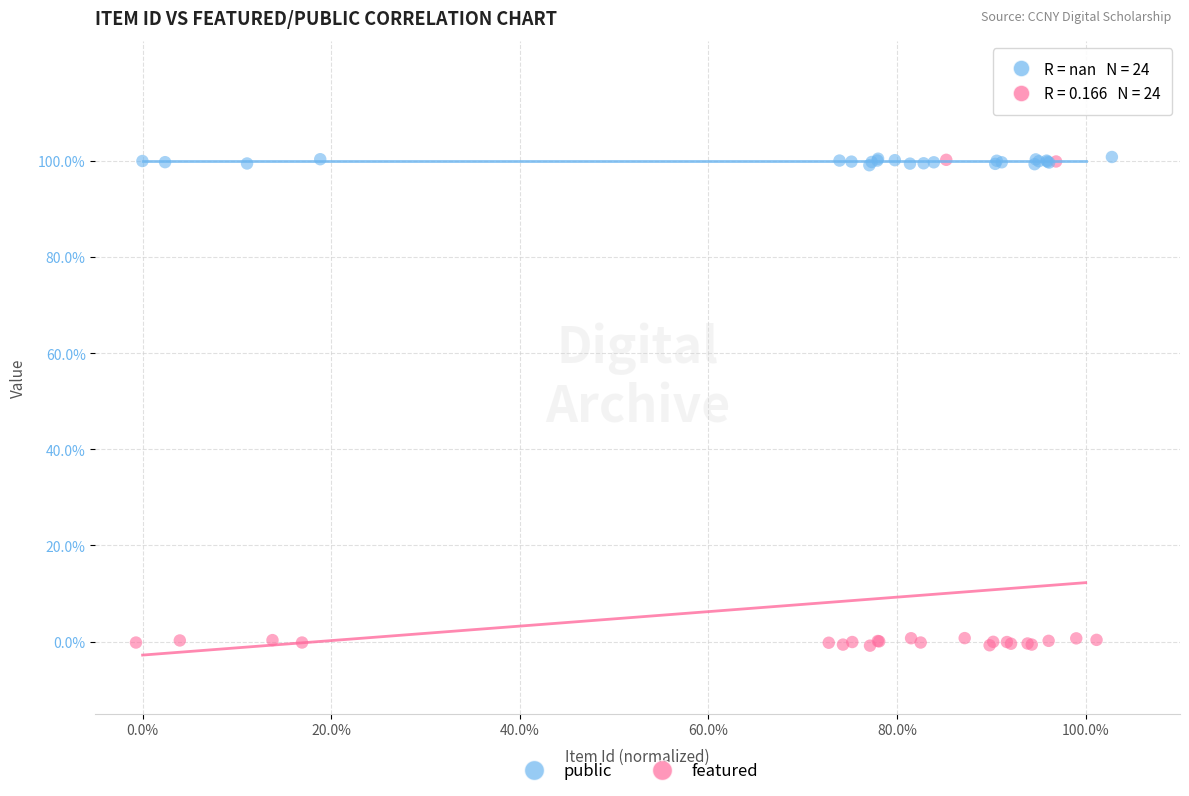

What are all the series names shown in the legend?

public, featured